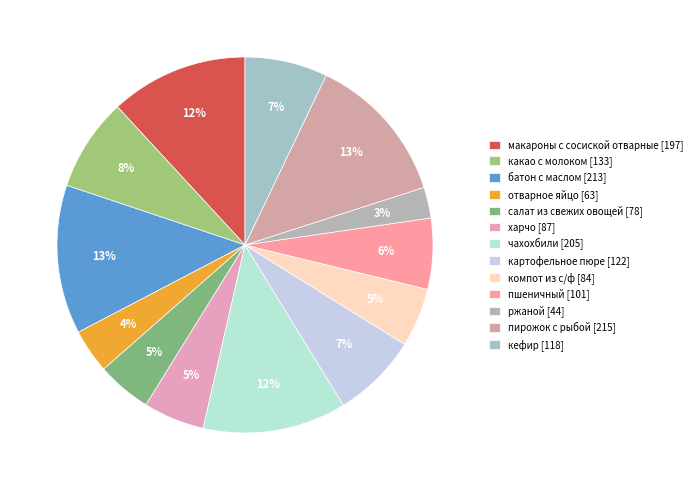

What percentage do батон с маслом and салат из свежих овощей together represent?

17.5%